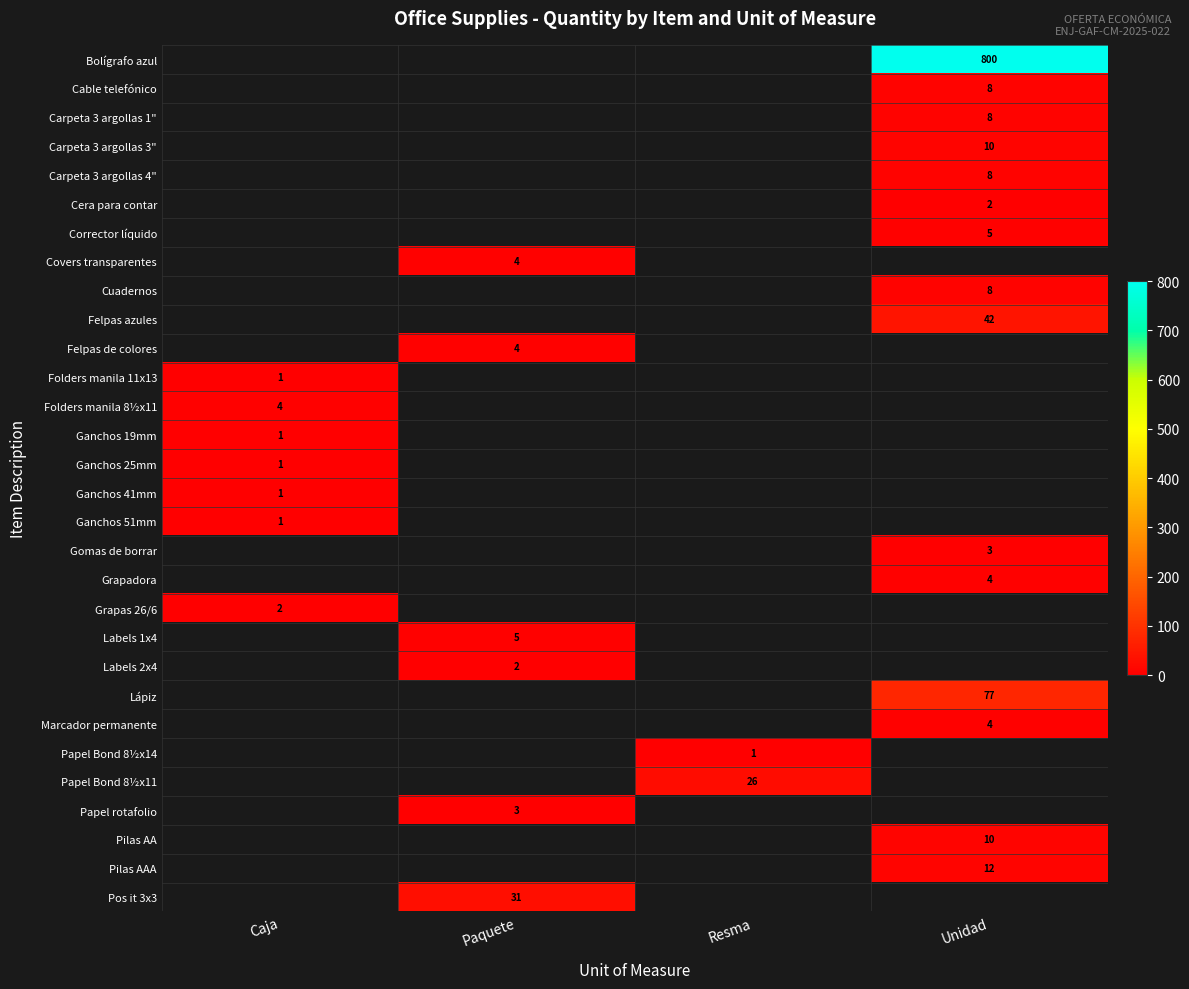

Between Paquete and Resma, which is larger?

Resma